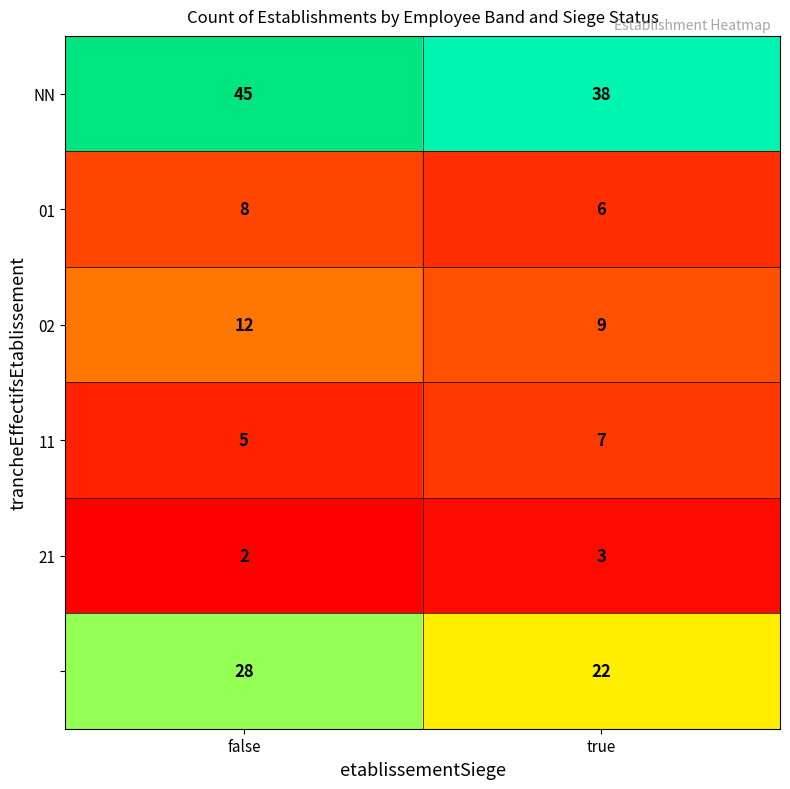

At which category does the chart reach its peak across all series?

false